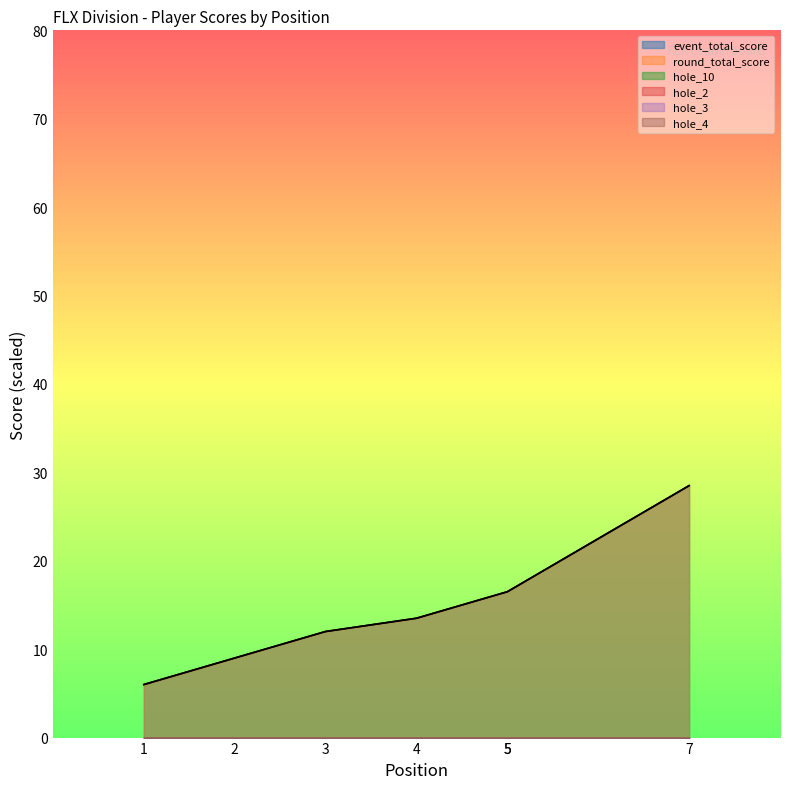

Reading left to right, what are all the values shown in this chart?

event_total_score: 6.0	9.0	12.0	13.5	16.5	16.5	28.5
round_total_score: 6.0	9.0	12.0	13.5	16.5	16.5	28.5
hole_10: -70.5	-70.5	-69.0	-64.5	-67.5	-69.0	-66.0
hole_2: -70.5	-70.5	-69.0	-69.0	-70.5	-69.0	-67.5
hole_3: -69.0	-69.0	-67.5	-70.5	-69.0	-67.5	-69.0
hole_4: -72.0	-70.5	-70.5	-70.5	-69.0	-69.0	-69.0